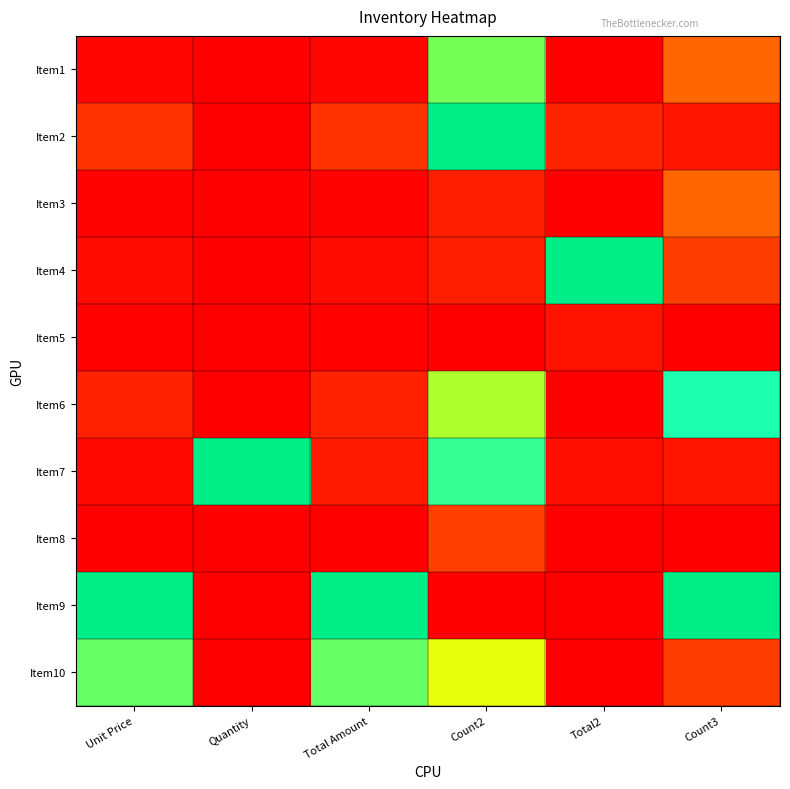

What is the difference between the highest and lowest values at Quantity?

1.0